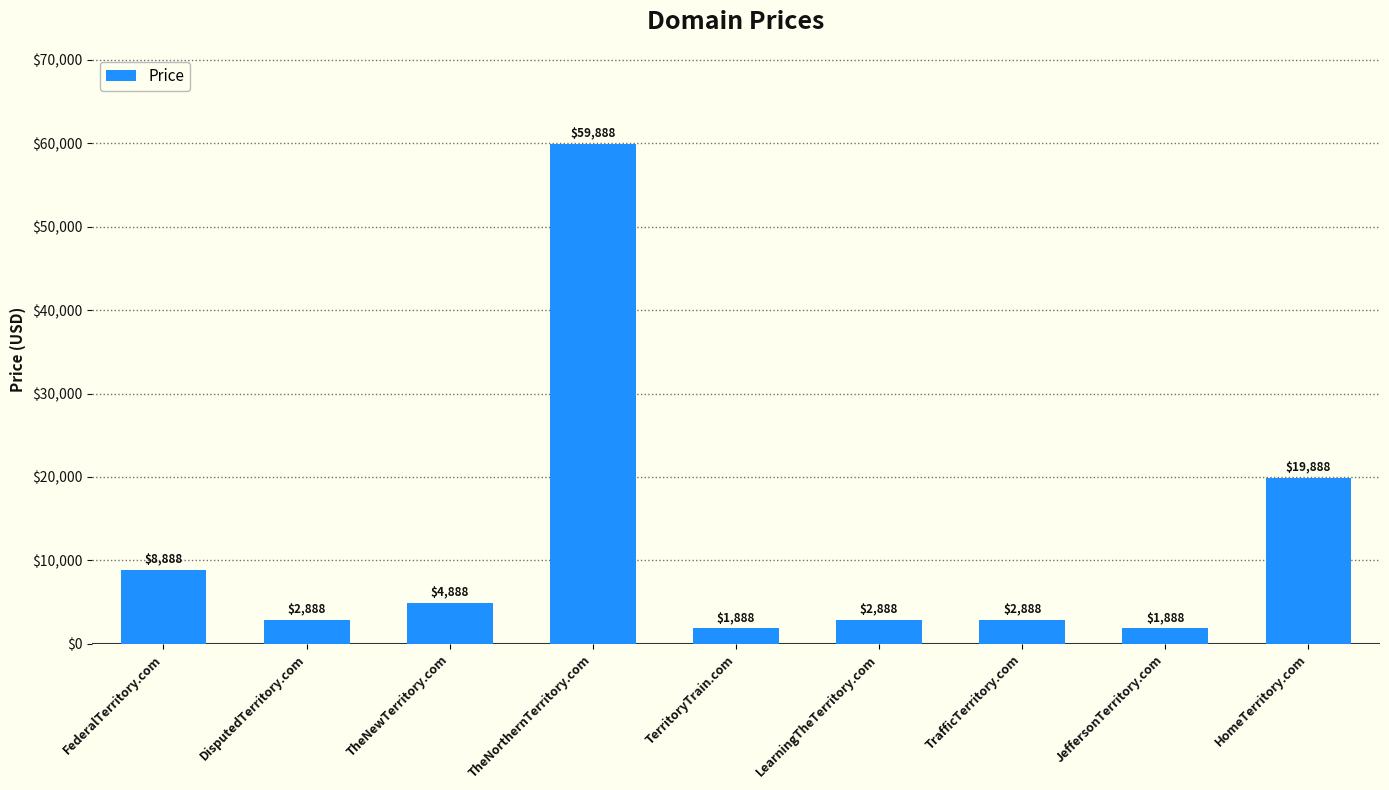

What is the ratio of the value at FederalTerritory.com to the value at DisputedTerritory.com?

3.1